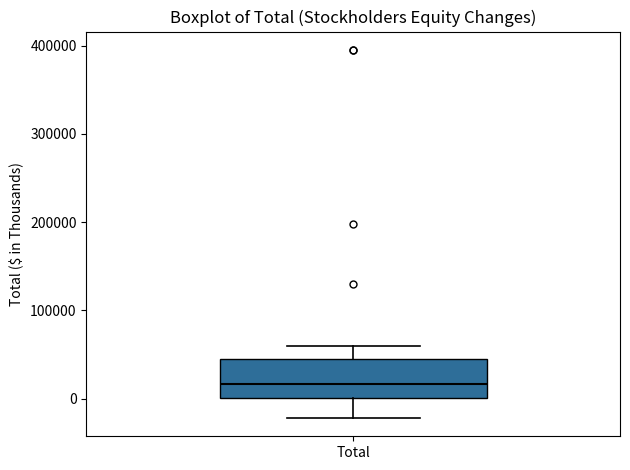

Read this box plot against the y-axis: the position of the median line, the range covered by the box, and the ends of both whiskers. The values are not printed on the chart, so give them approximately, as read against the axis.

median 20000, box 0 to 40000, whiskers -20000 to 60000